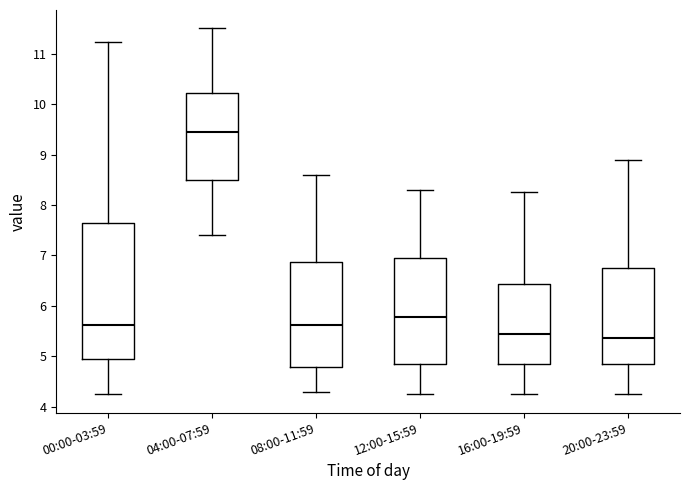

Comparing the boxes themselves (not the whiskers), which one is the tallest?

00:00-03:59